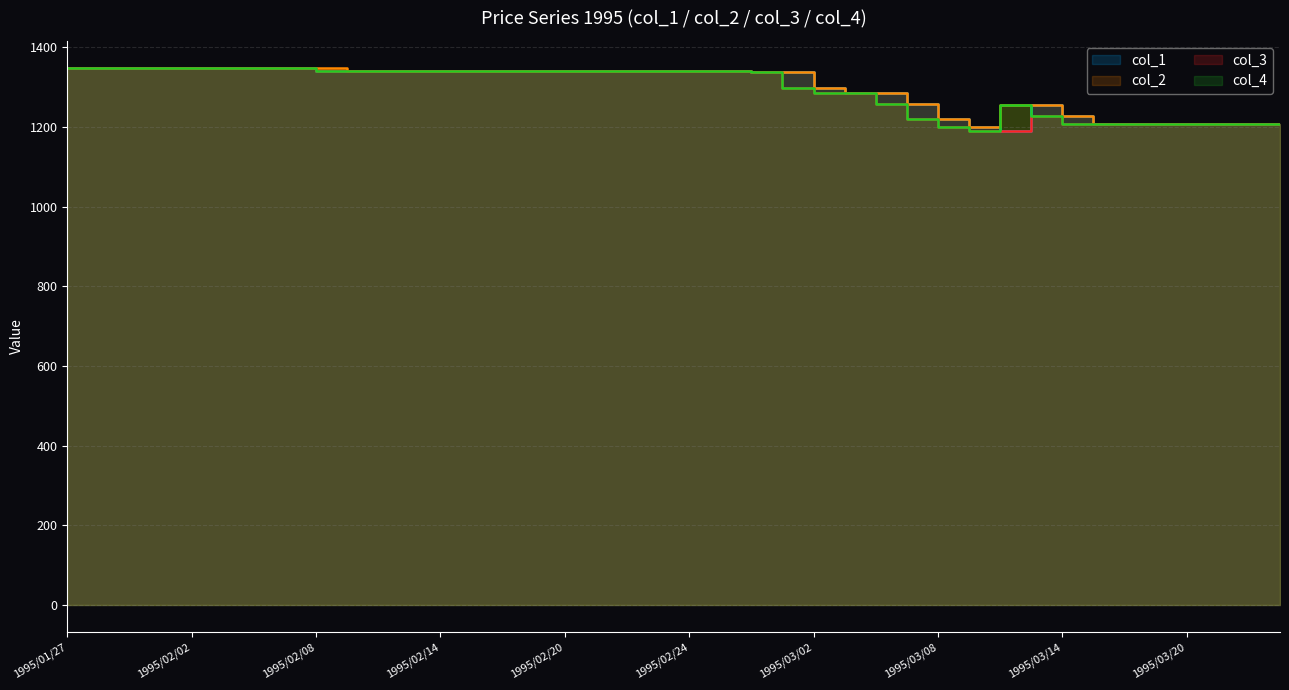

True or false: col_3 and col_1 intersect in this chart.

False